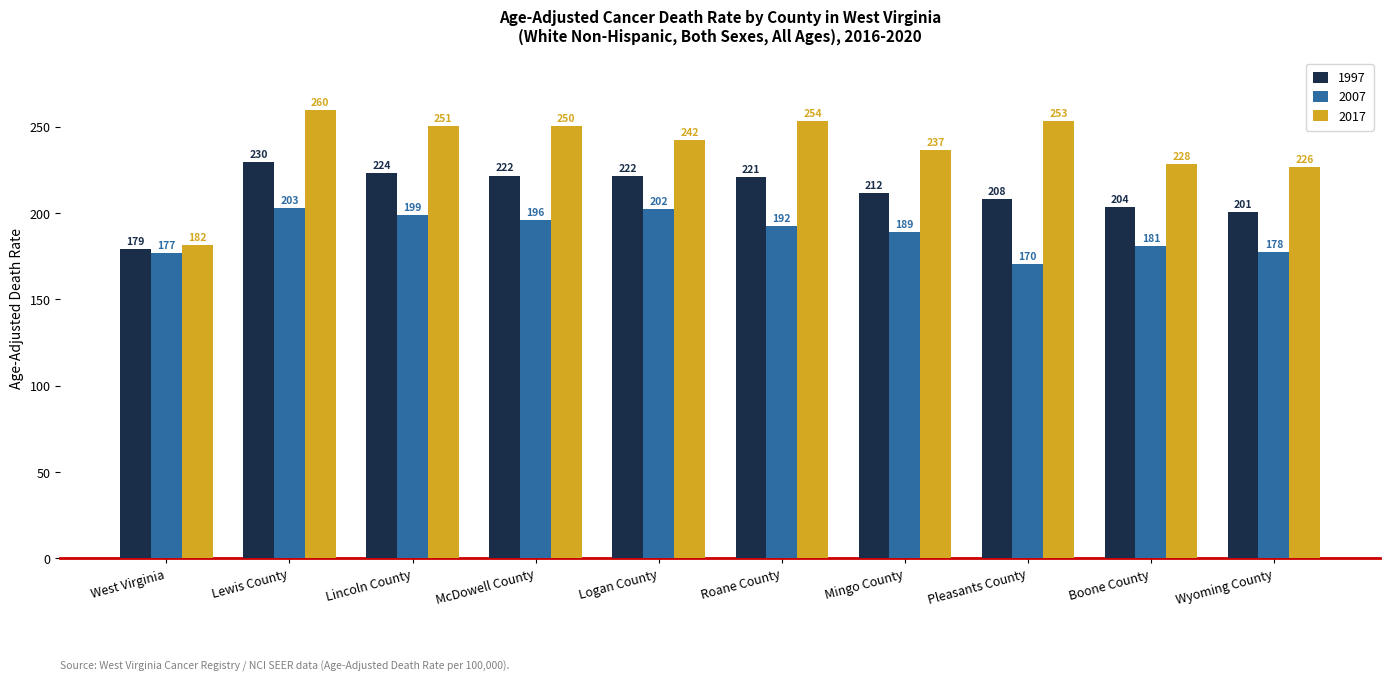

List the series in order of their overall mean, highest first.

2017, 1997, 2007